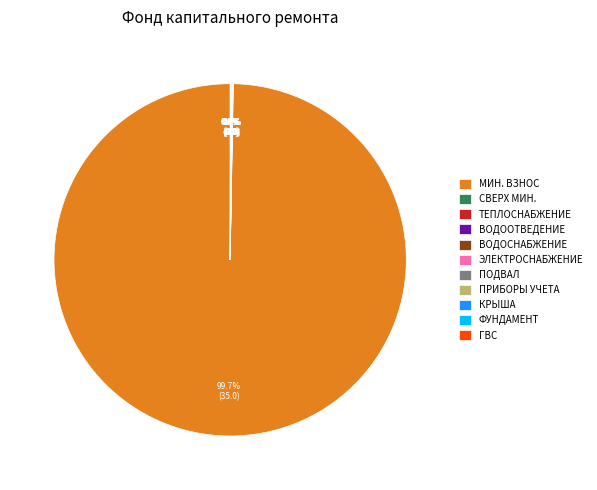

Does any single category account for the majority?

Yes